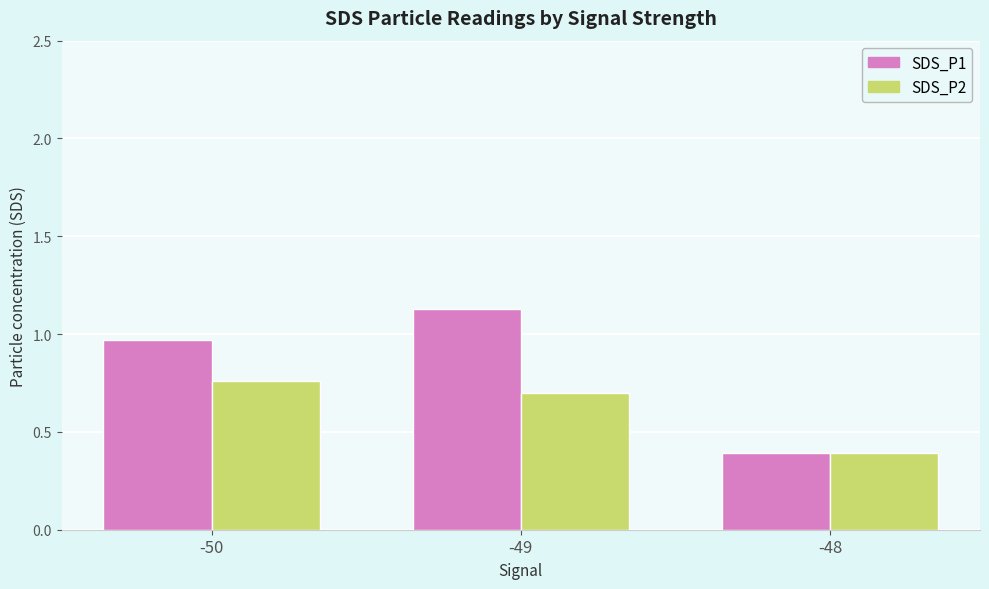

What is the value of the SDS_P2 bar at the 2nd from the left?

0.7